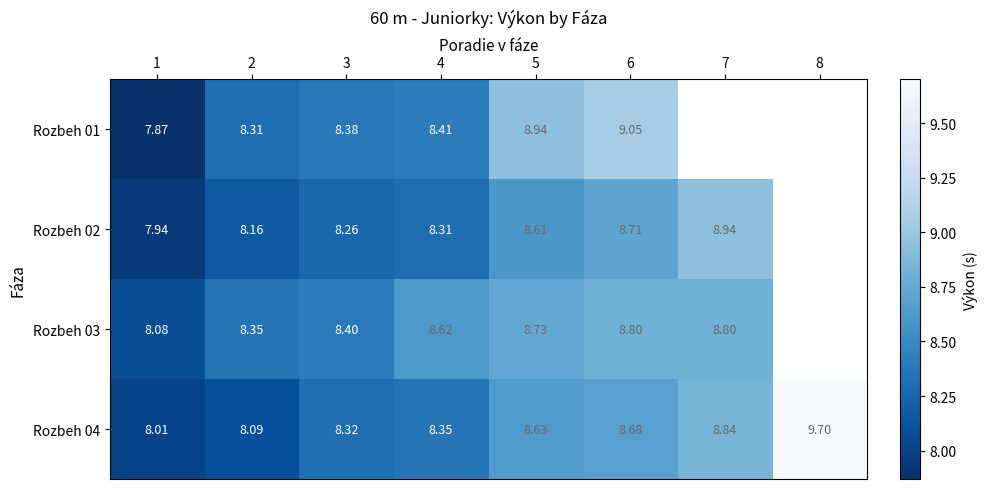

How many data points in Rozbeh 01 are less than 8?

1